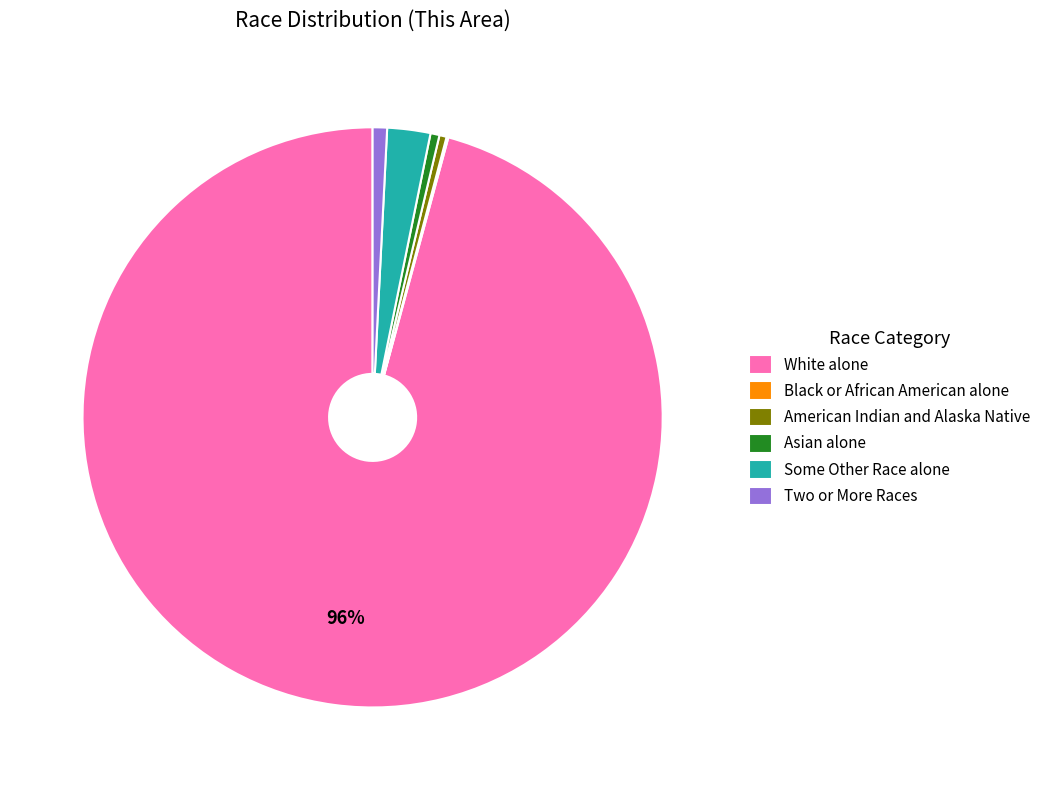

To the nearest percent, what is the average slice percentage?

17%